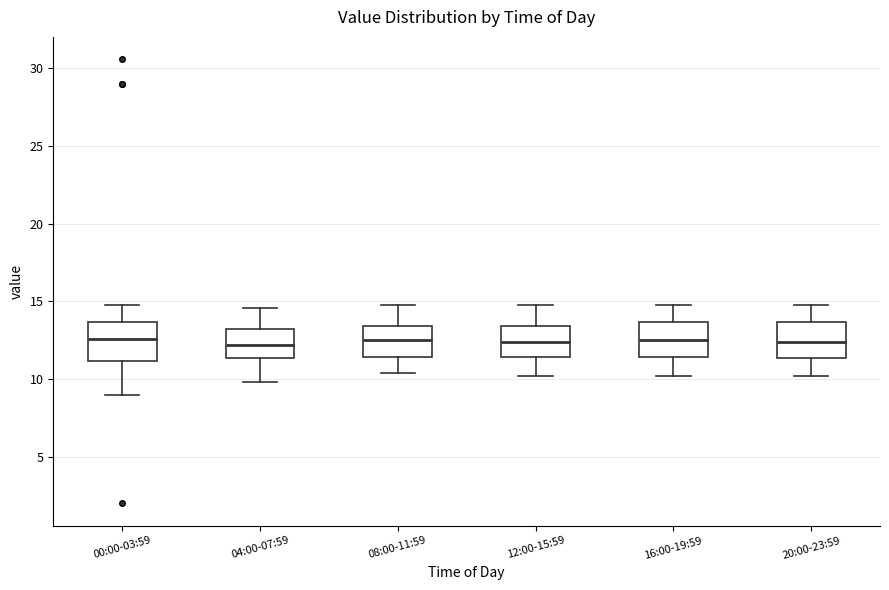

Where is the upper edge of the box for 00:00-03:59 on the y-axis? The values are not printed on the chart, so give them approximately, as read against the axis.

13.5